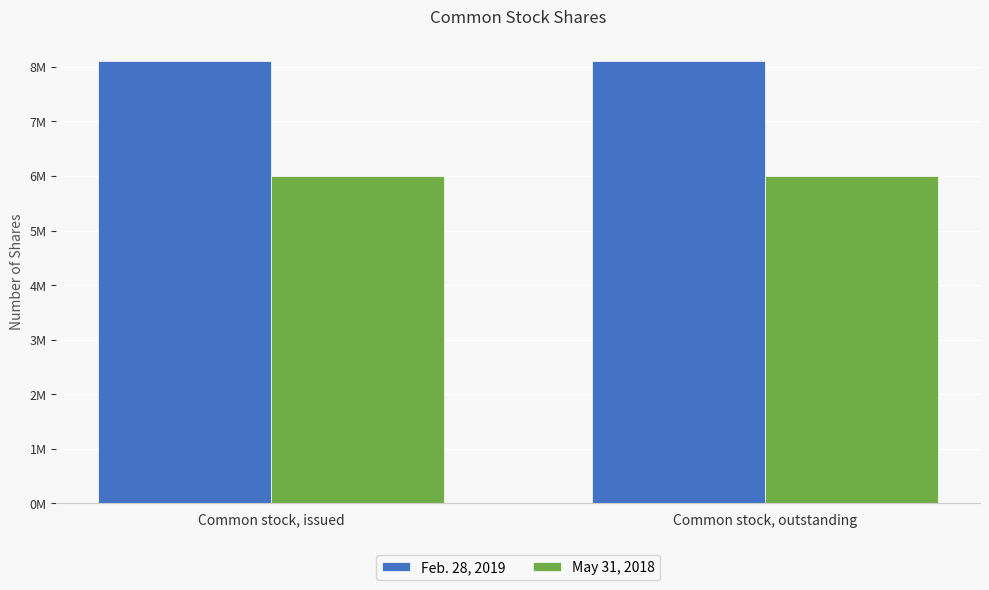

List the series in order of their overall mean, highest first.

Feb. 28, 2019, May 31, 2018